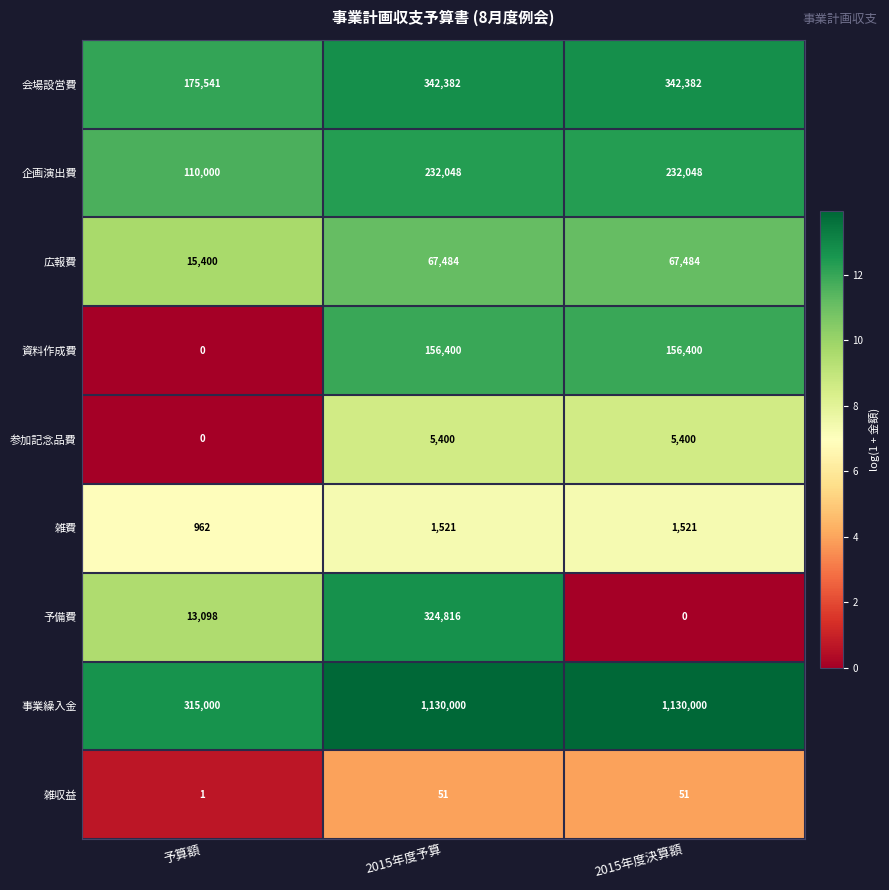

Reading right to left, what are all the values shown in this chart?

会場設営費: 2015年度決算額=342382	2015年度予算=342382	予算額=175541
企画演出費: 2015年度決算額=232048	2015年度予算=232048	予算額=110000
広報費: 2015年度決算額=67484	2015年度予算=67484	予算額=15400
資料作成費: 2015年度決算額=156400	2015年度予算=156400	予算額=0
参加記念品費: 2015年度決算額=5400	2015年度予算=5400	予算額=0
雑費: 2015年度決算額=1521	2015年度予算=1521	予算額=962
予備費: 2015年度決算額=0	2015年度予算=324816	予算額=13098
事業繰入金: 2015年度決算額=1130000	2015年度予算=1130000	予算額=315000
雑収益: 2015年度決算額=51	2015年度予算=51	予算額=1